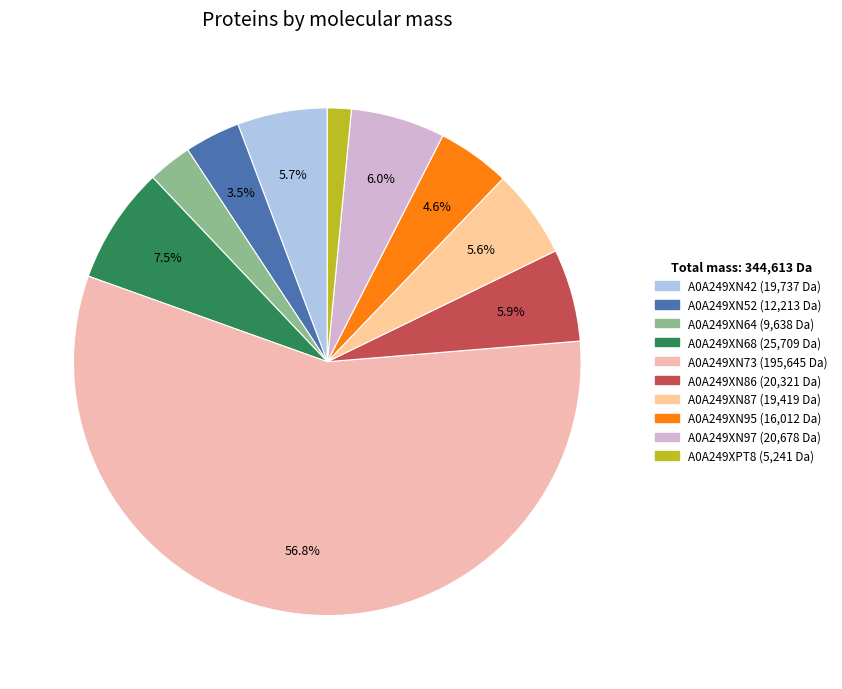

Is it true that A0A249XN42 is 18% of the pie?

False